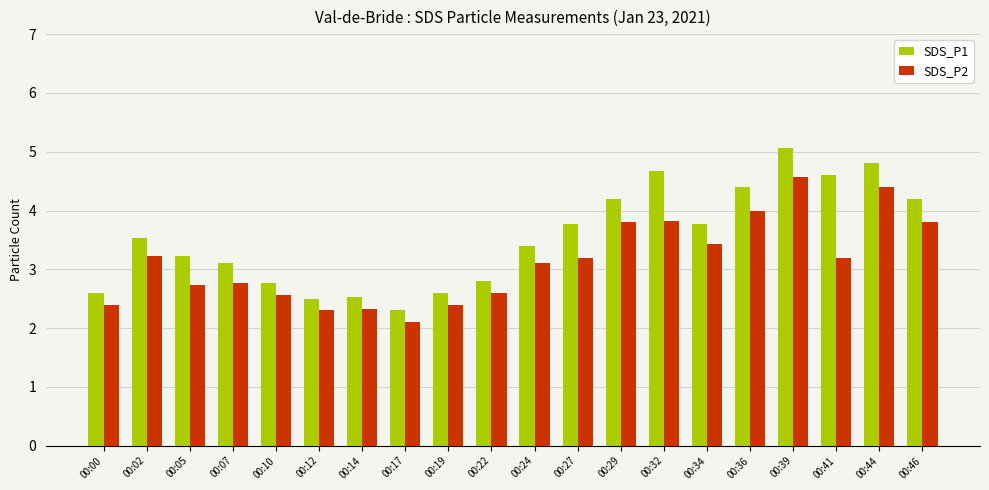

Reading left to right, list all the values displayed in this chart.

SDS_P1: 2.6	3.5	3.2	3.1	2.8	2.5	2.5	2.3	2.6	2.8	3.4	3.8	4.2	4.7	3.8	4.4	5.1	4.6	4.8	4.2
SDS_P2: 2.4	3.2	2.7	2.8	2.6	2.3	2.3	2.1	2.4	2.6	3.1	3.2	3.8	3.8	3.4	4.0	4.6	3.2	4.4	3.8